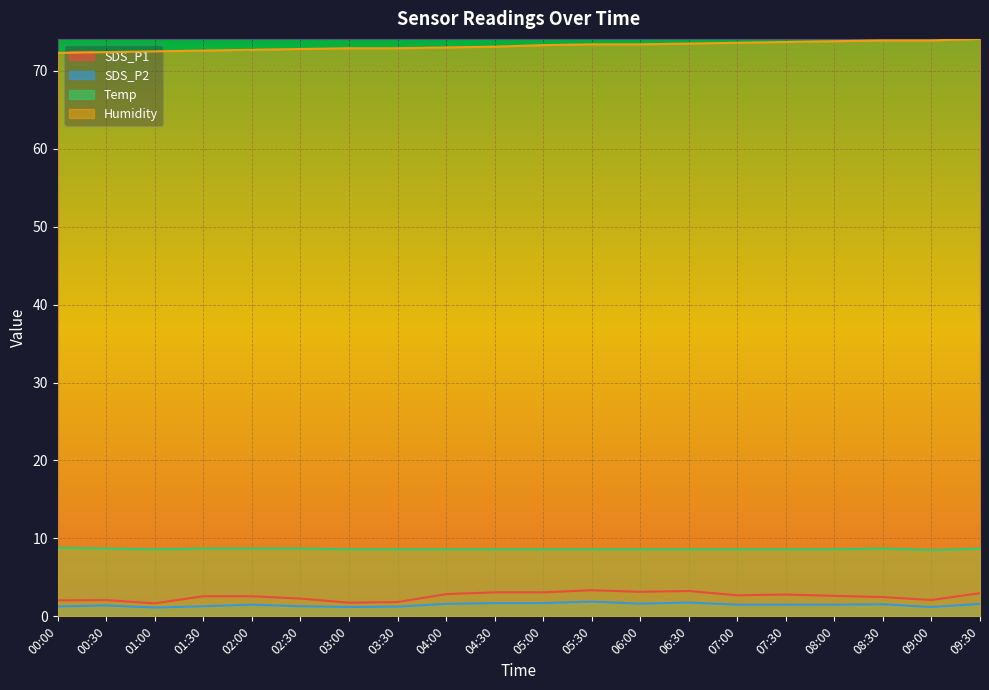

Which series has the largest total across all categories?

Humidity